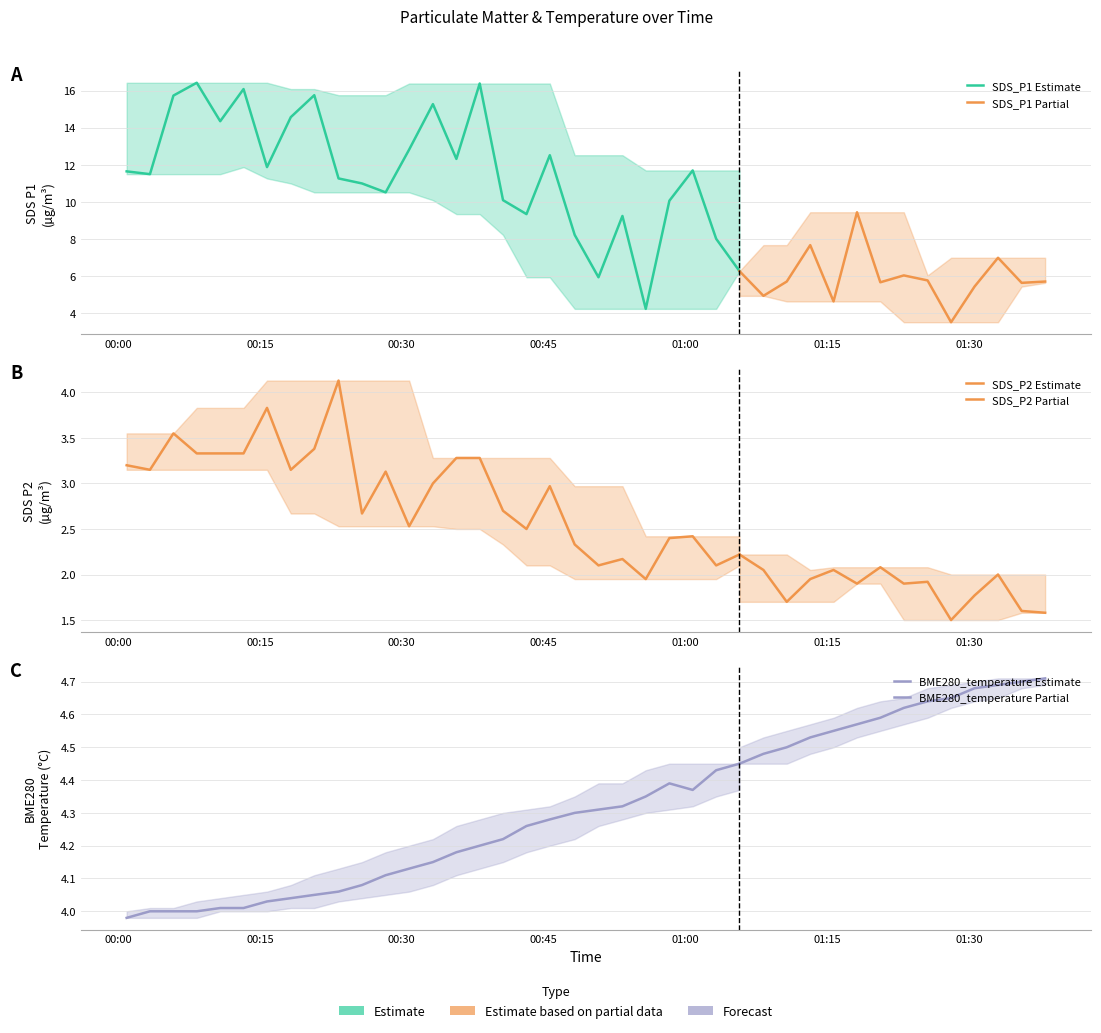

Rank the series by their average value, from lowest to highest.

SDS_P2, BME280_temperature, SDS_P1